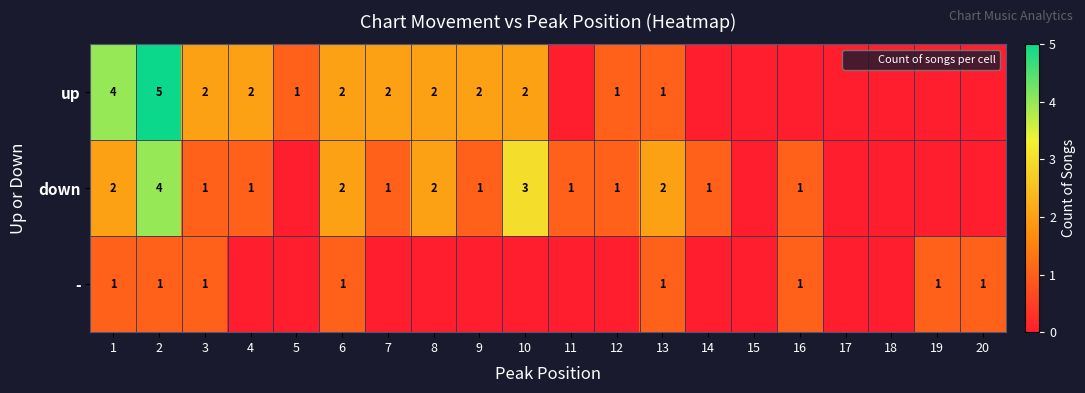

True or false: - has a value of 0 at 12.

True